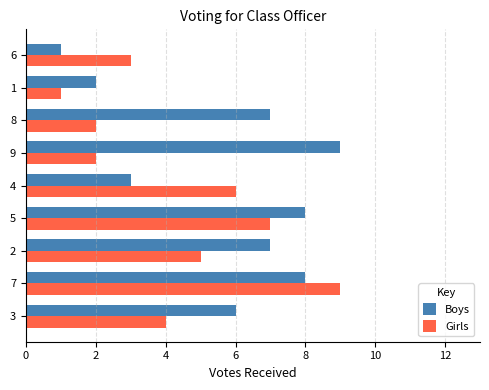

Count the number of categories in the chart.

9